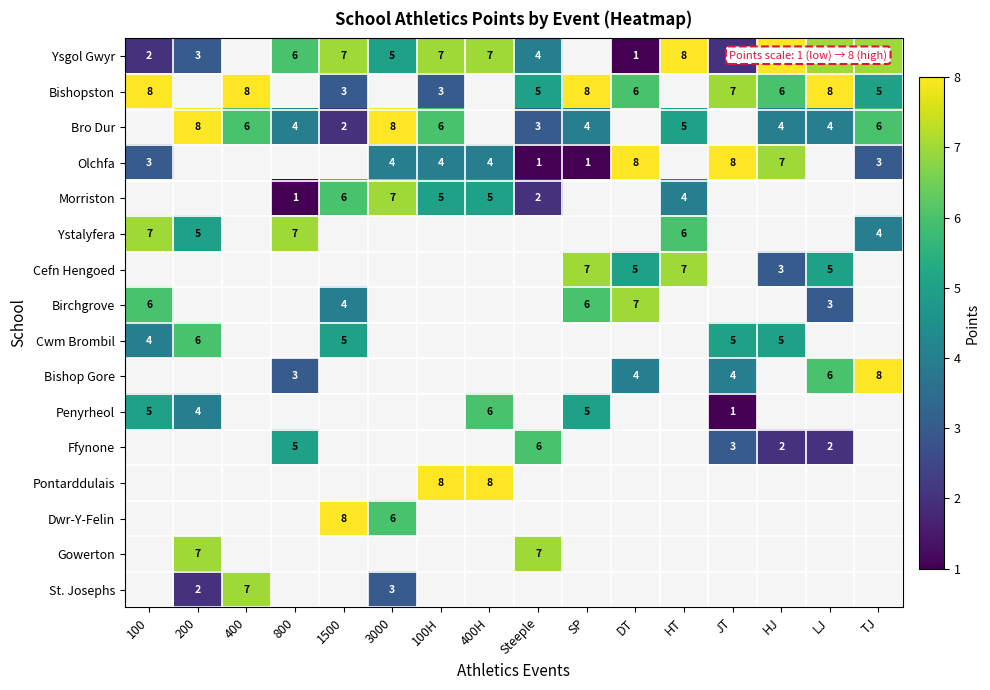

Is it true that Penyrheol equals 2 at JT?

False